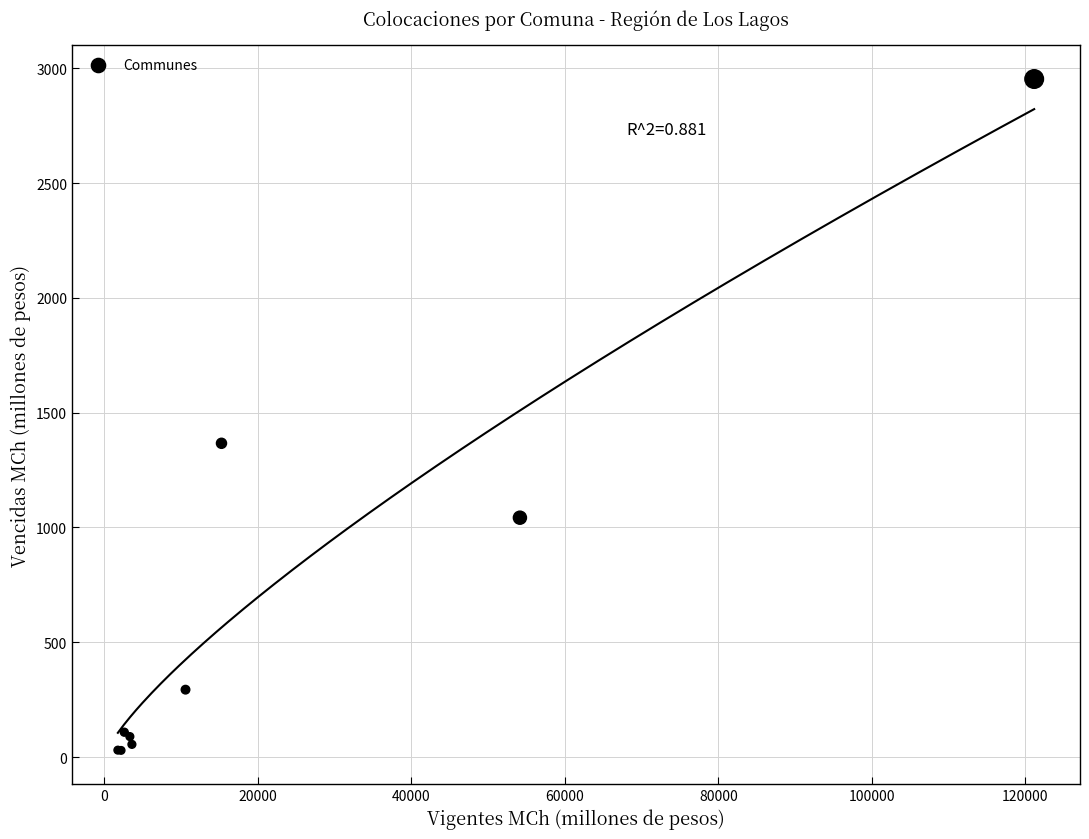

What Y value in the scatter plot is closest to 1491?

1366.6